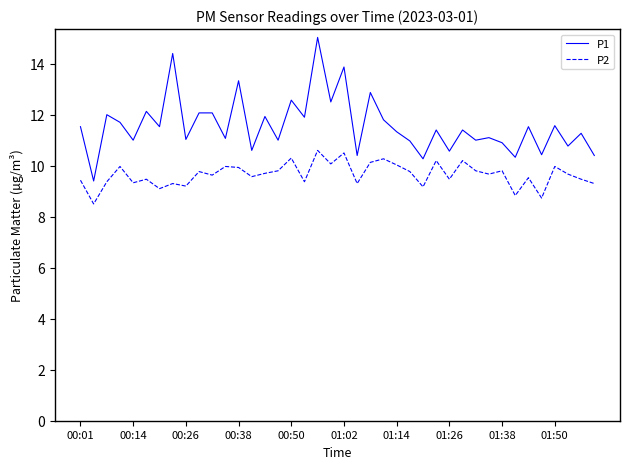

List the series in order of their peak value, lowest first.

P2, P1